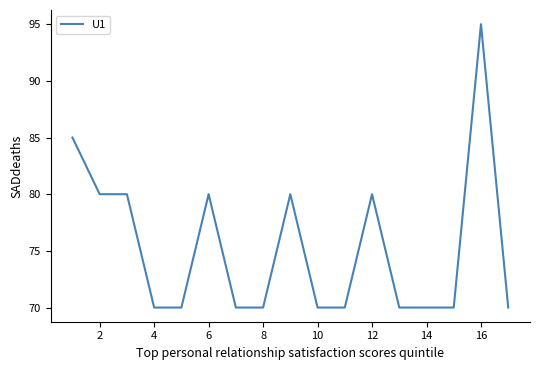

Count the values in the range 70 to 80.

15